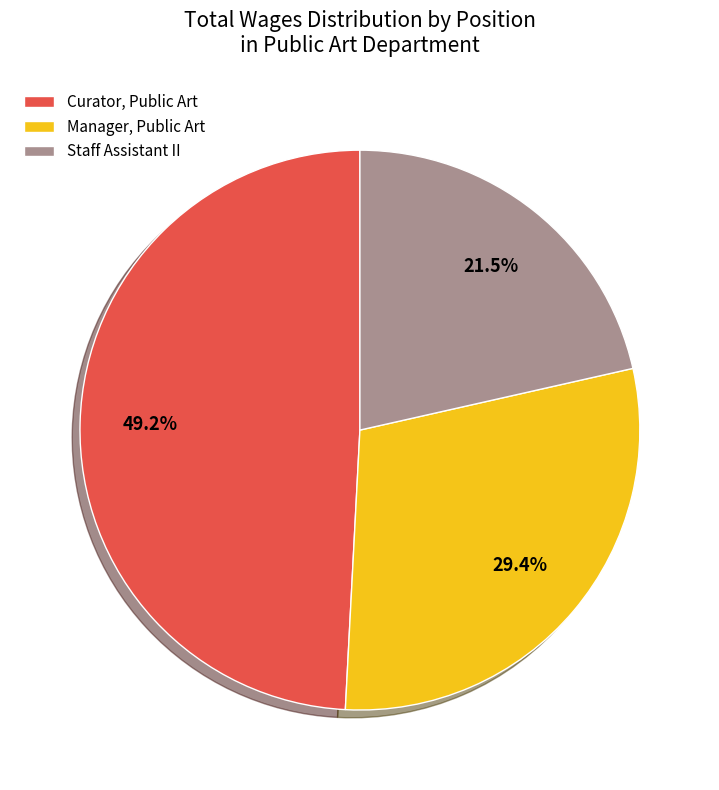

Between Manager, Public Art and Curator, Public Art, which is larger?

Curator, Public Art